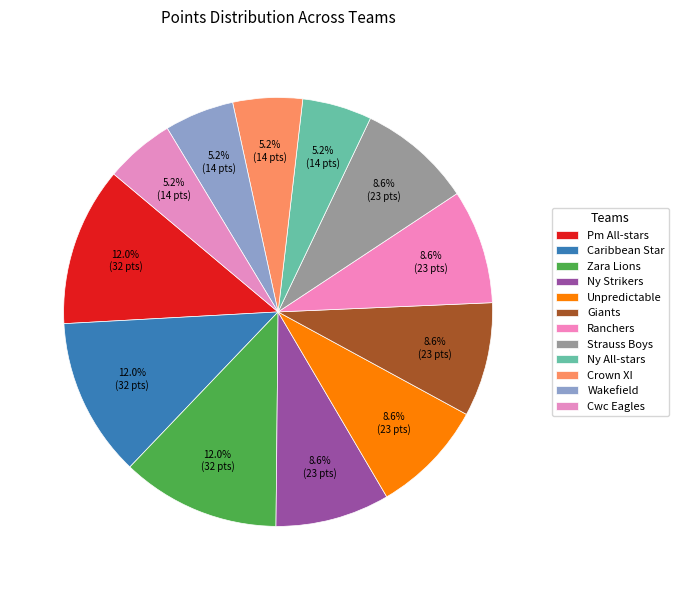

Which slice is the smallest?

Ny All-stars